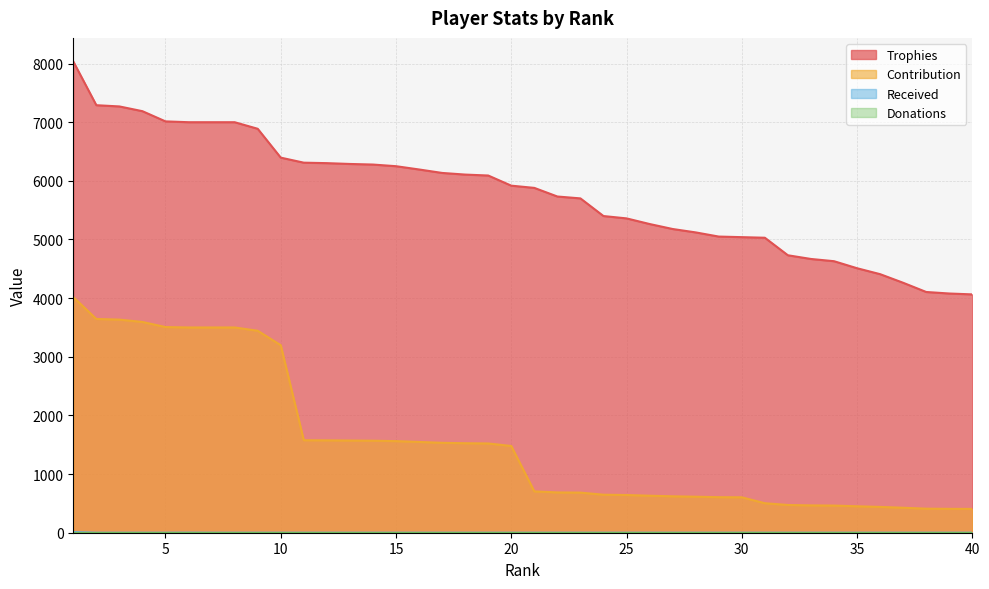

Which series has the largest total across all categories?

Trophies